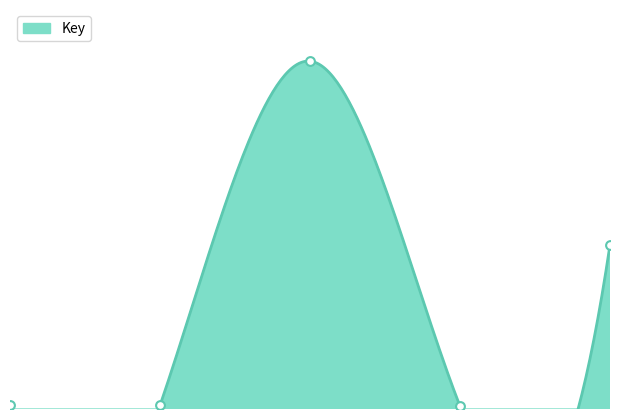

What is the ratio of the value at 5 to the value at 1?

44.4